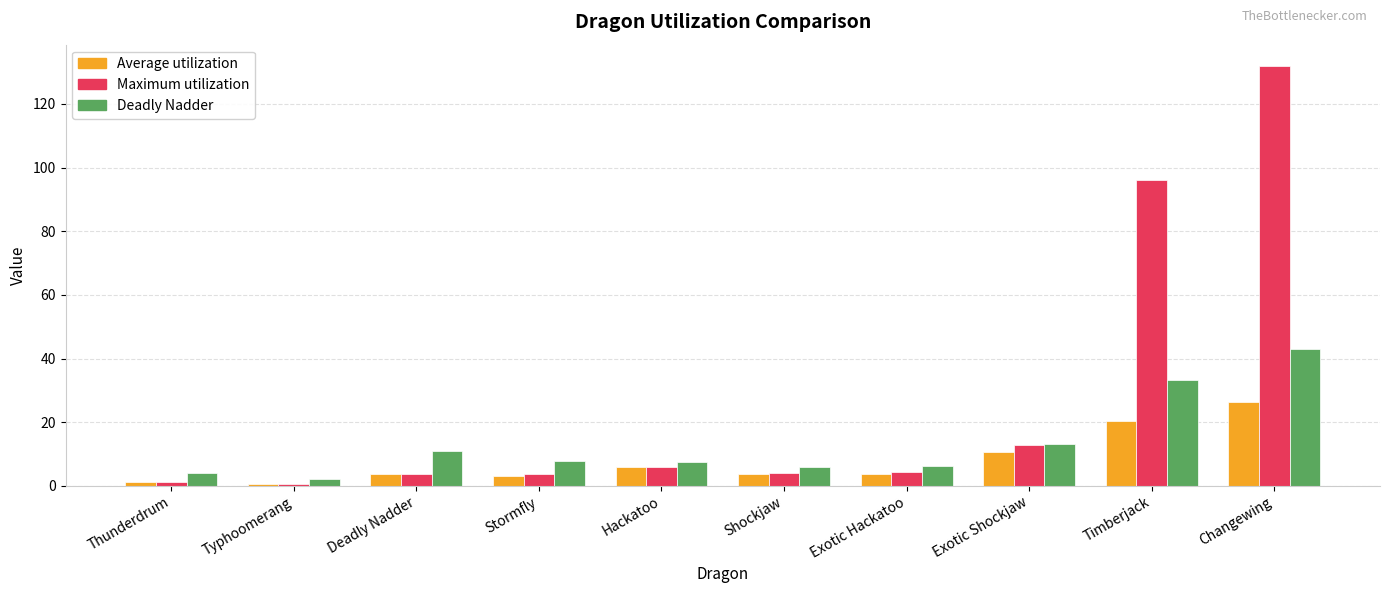

True or false: Average utilization has a value of 3.8 at Deadly Nadder.

True